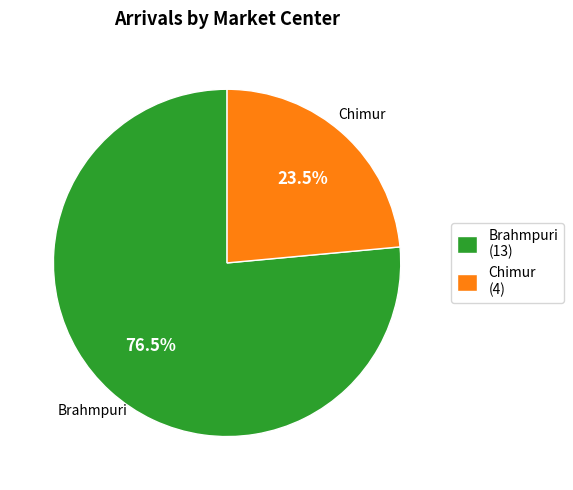

Is the sum of Brahmpuri (13) and Chimur (4) greater than half?

Yes